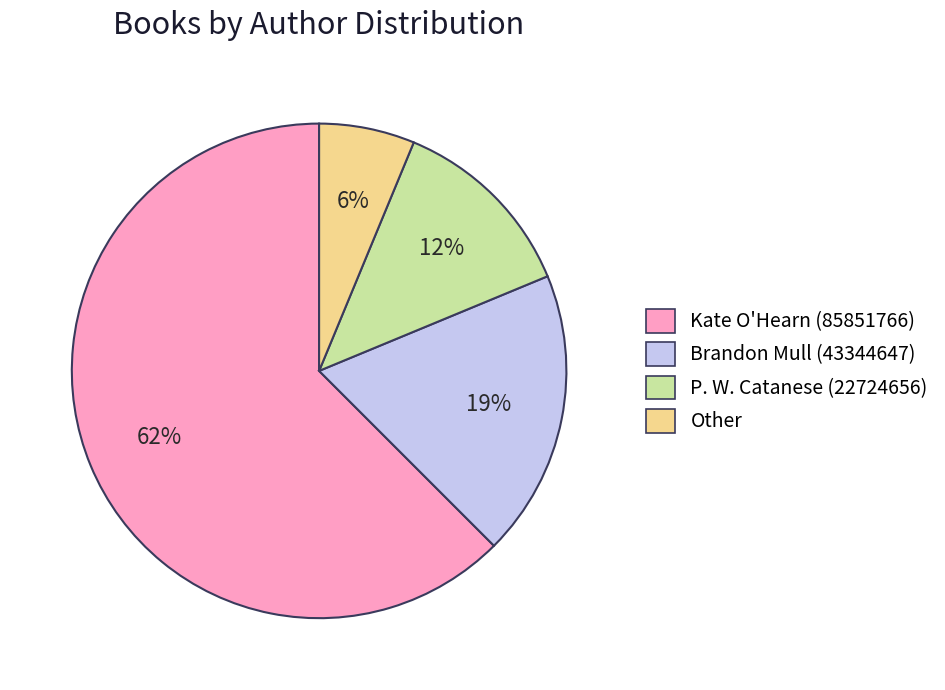

Between Brandon Mull (43344647) and Kate O'Hearn (85851766), which is larger?

Kate O'Hearn (85851766)